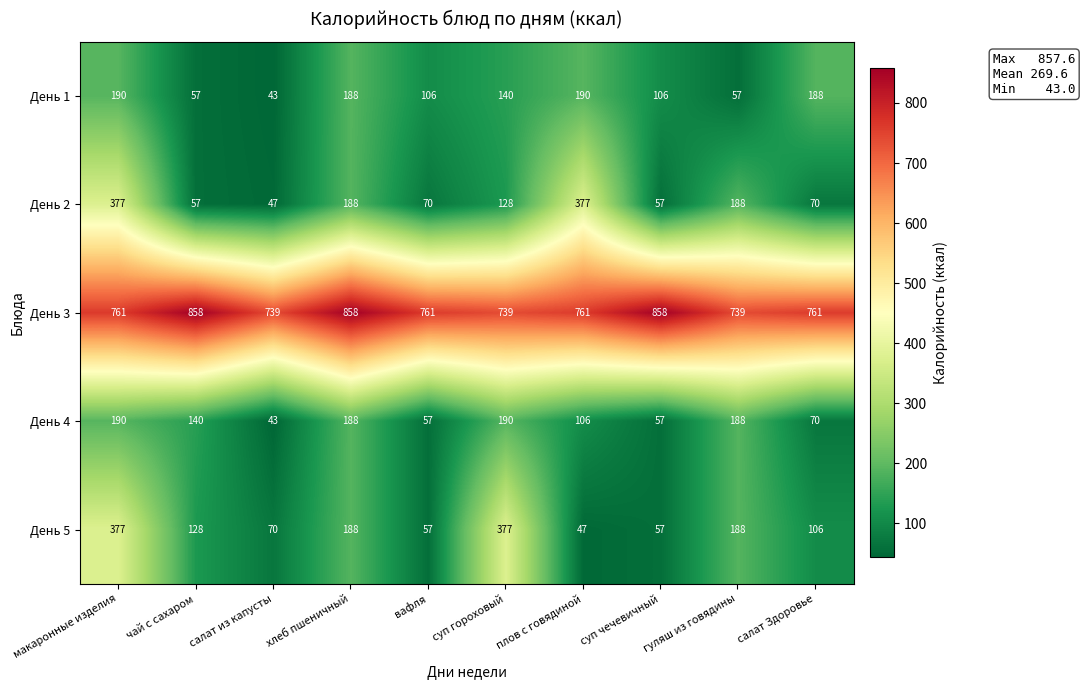

What is the highest value of the День 3 series?

858